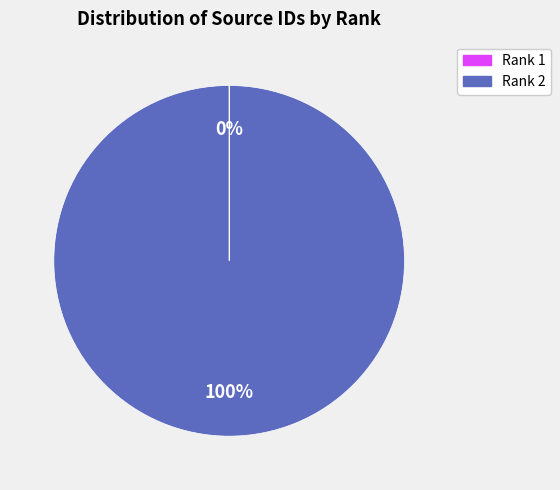

Which category has the biggest portion of the pie?

Rank 2